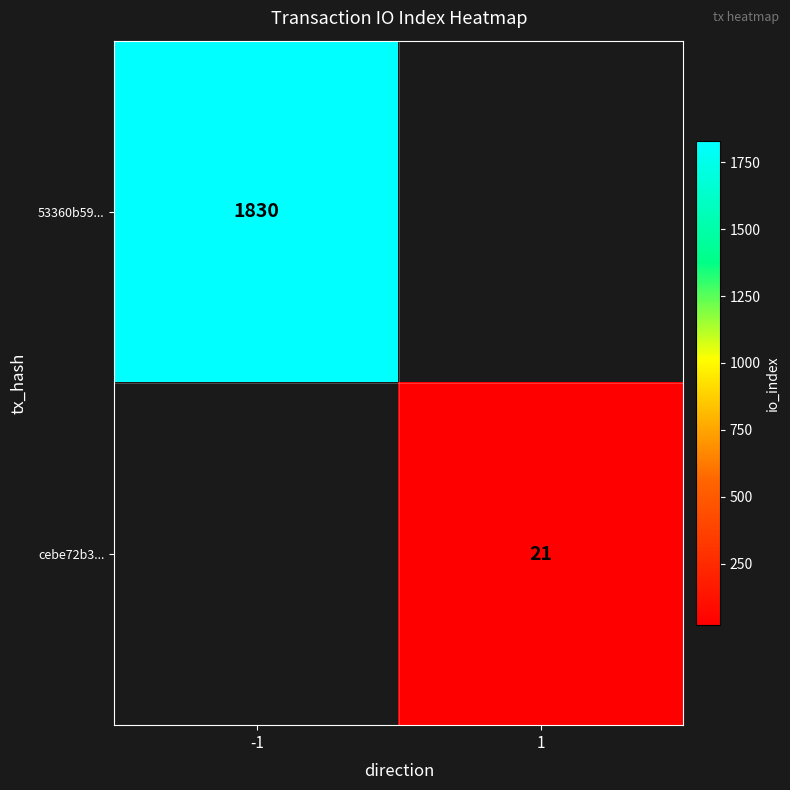

True or false: 53360b59... has a value of 903 at -1.

False